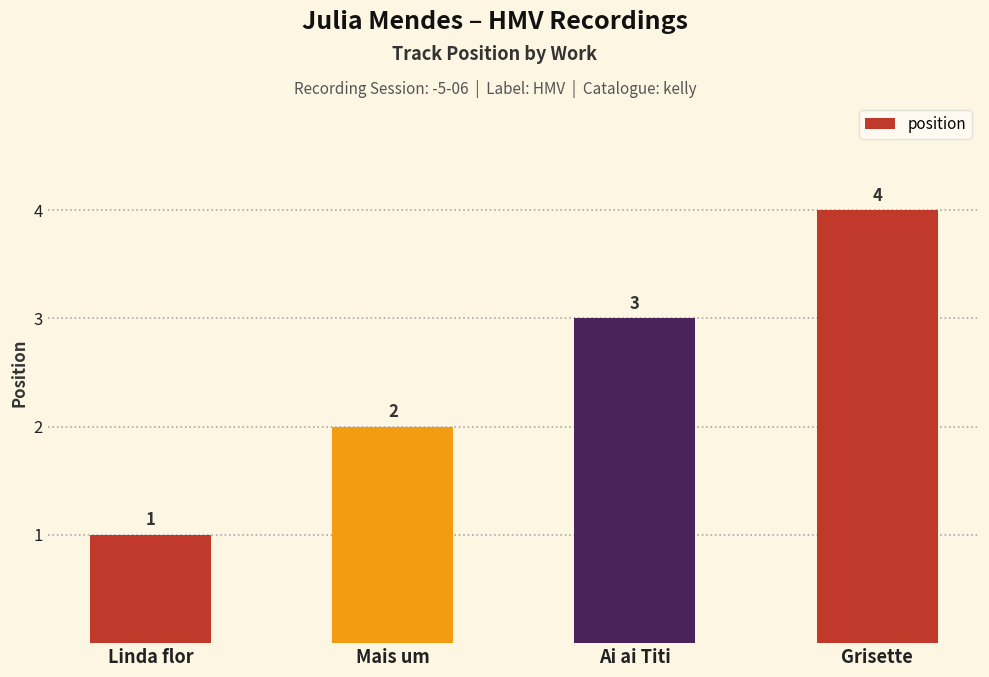

What is the label of the 4th bar from the right?

Linda flor